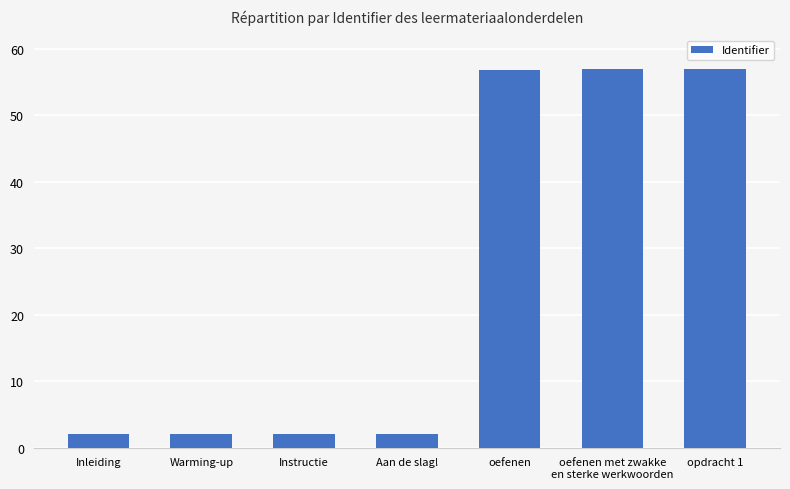

Reading right to left, what are all the values shown in this chart?

opdracht 1=57.0	oefenen met zwakke
en sterke werkwoorden=57.0	oefenen=56.7	Aan de slag!=2.0	Instructie=2.0	Warming-up=2.0	Inleiding=2.0